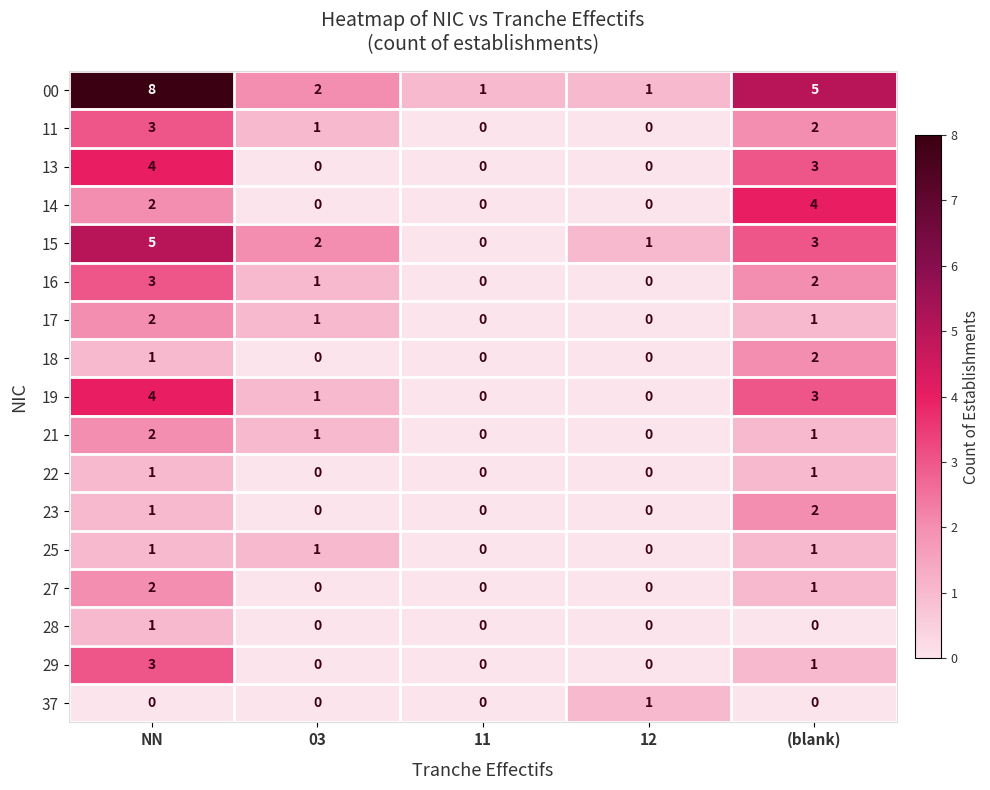

What is the sum of all 19 values?

8